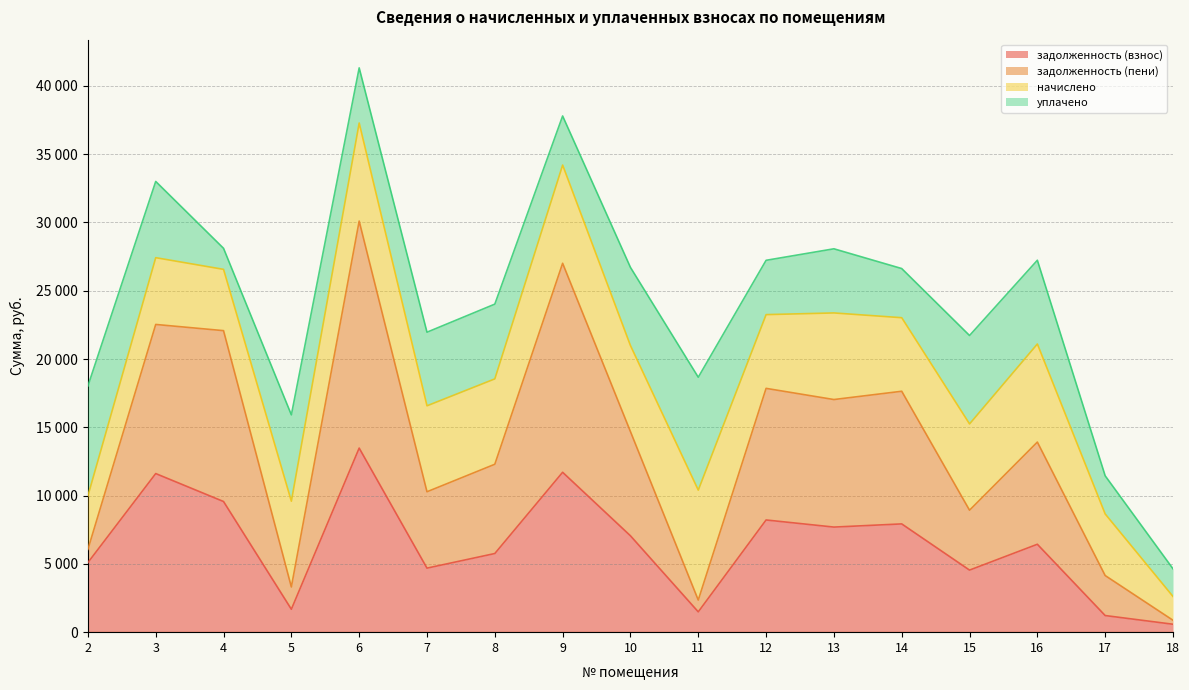

True or false: задолженность (пени) and задолженность (взнос) intersect in this chart.

False